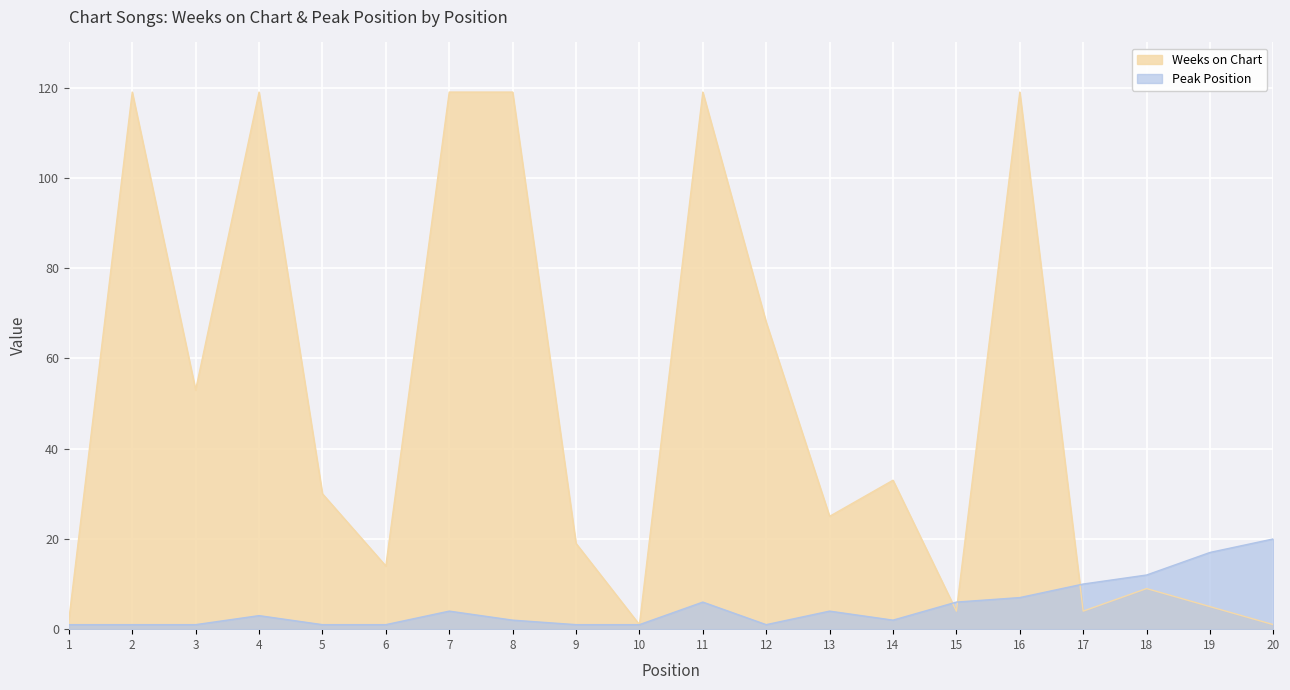

In Peak Position, how many points are higher than both neighbors (excluding endpoints)?

4